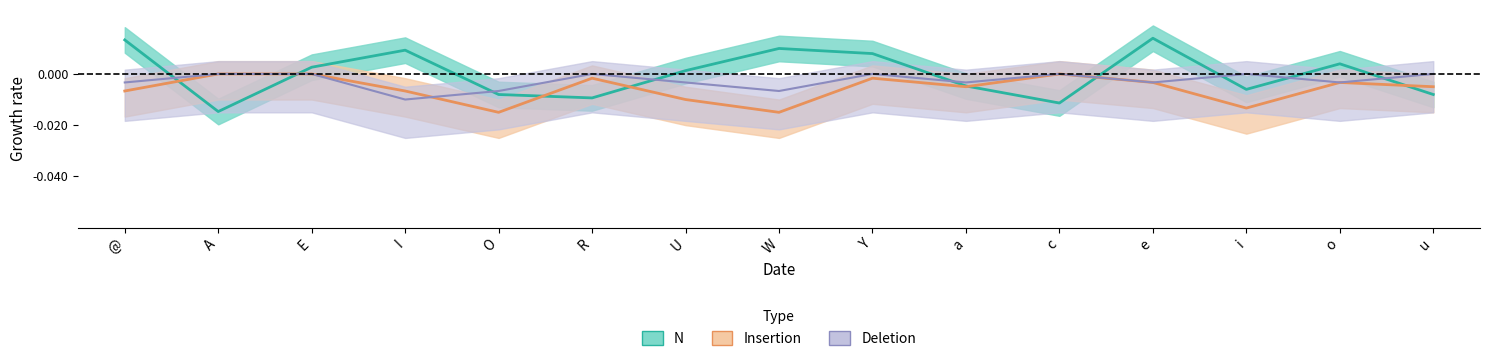

At a, list the series in order from largest to smallest.

Deletion, N, Insertion